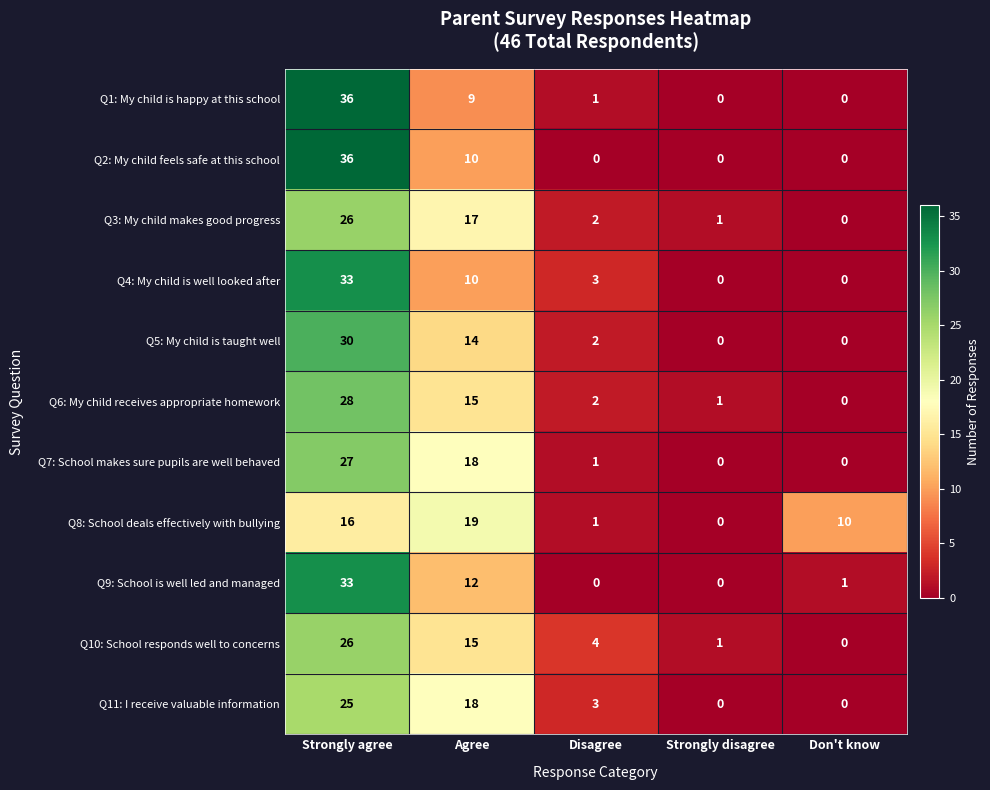

At which category is the sum across all series the highest?

Strongly agree